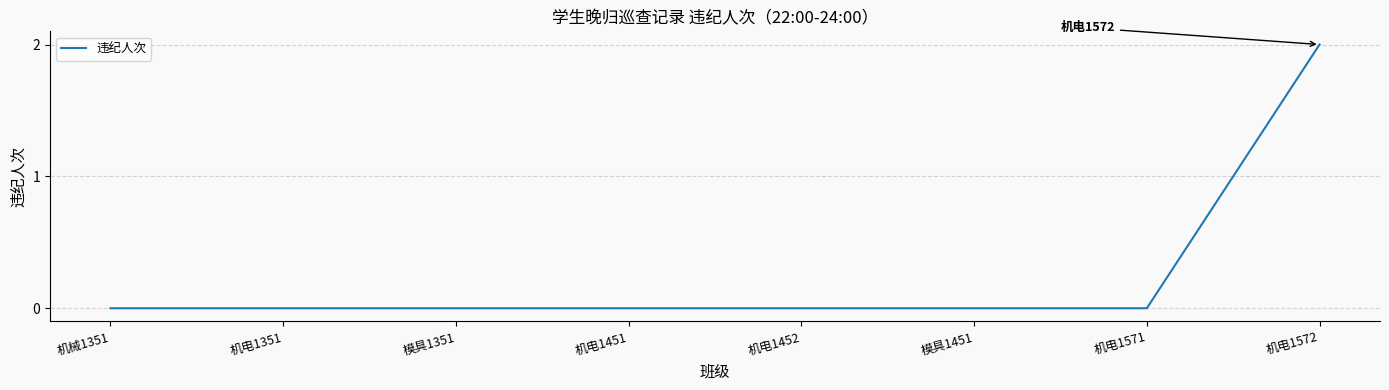

Between 模具1351 and 机电1572, which is larger?

机电1572